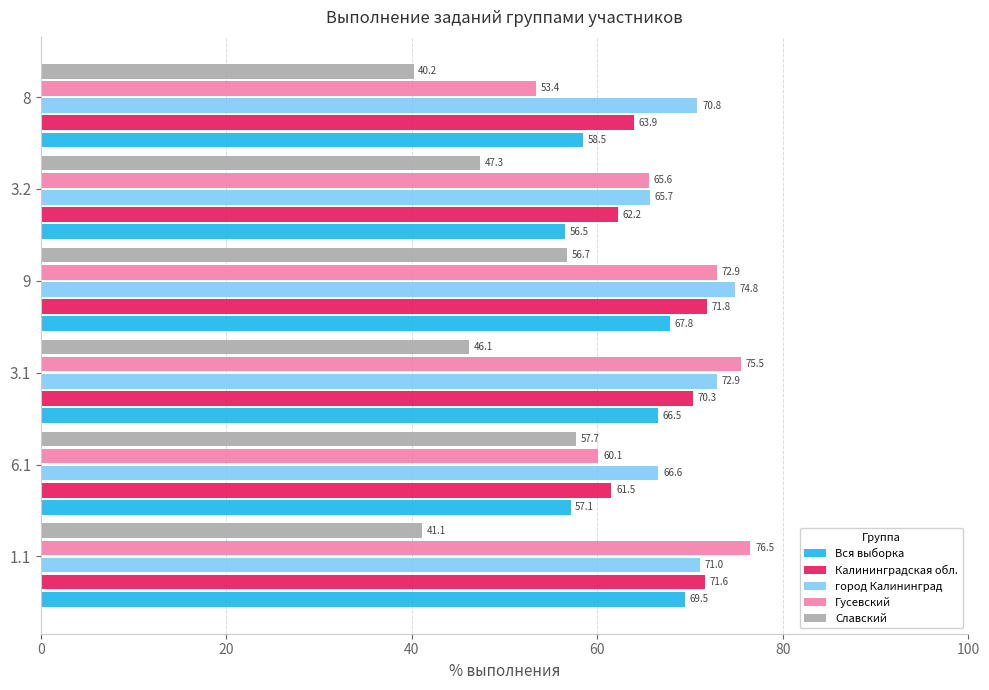

Is it true that город Калининград equals 66.6 at 6.1?

True